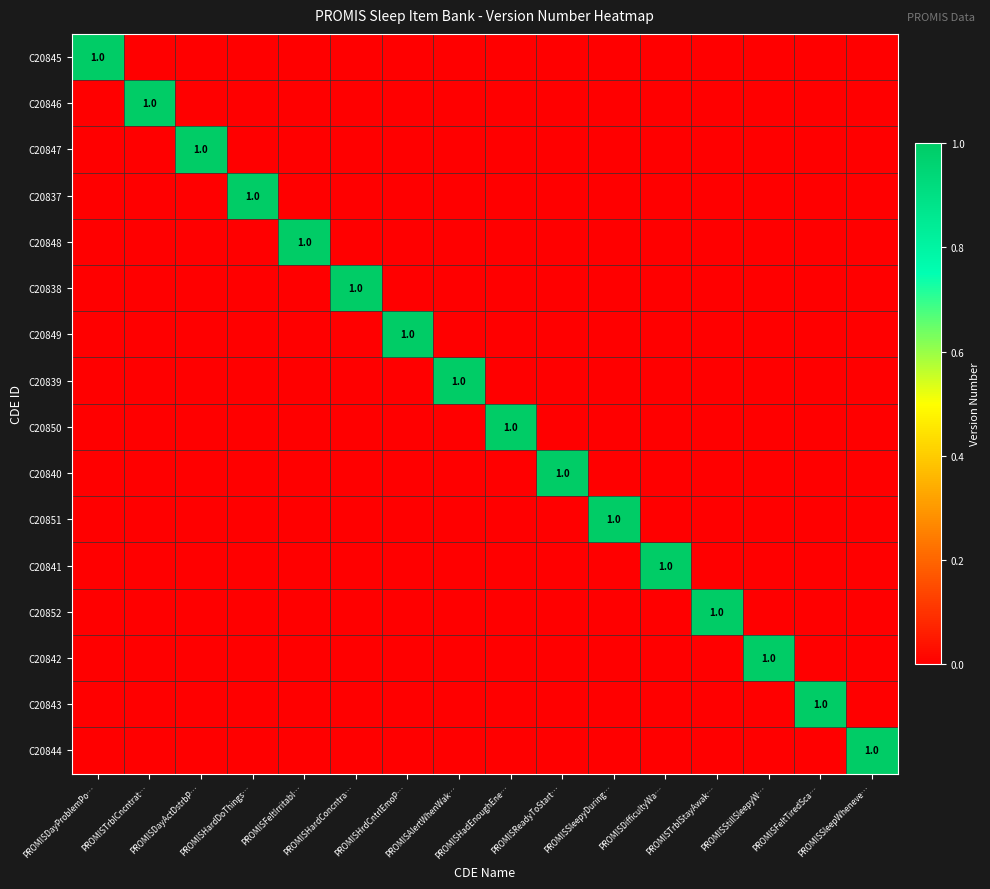

How many distinct data groups are displayed?

16